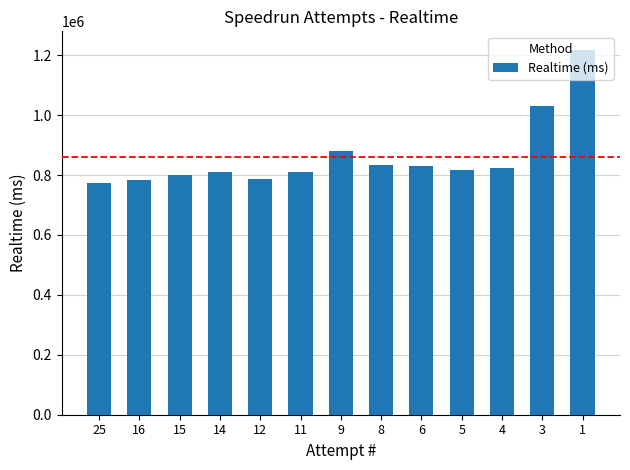

The value at 14 is 809111. True or false?

True